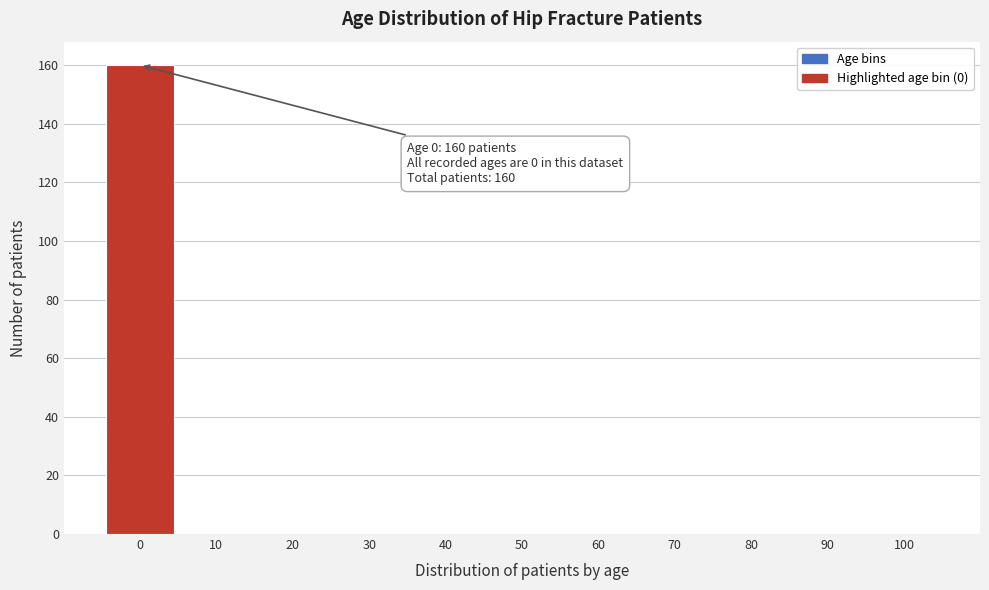

Reading left to right, extract all data points from this chart.

0=160	10=0	20=0	30=0	40=0	50=0	60=0	70=0	80=0	90=0	100=0